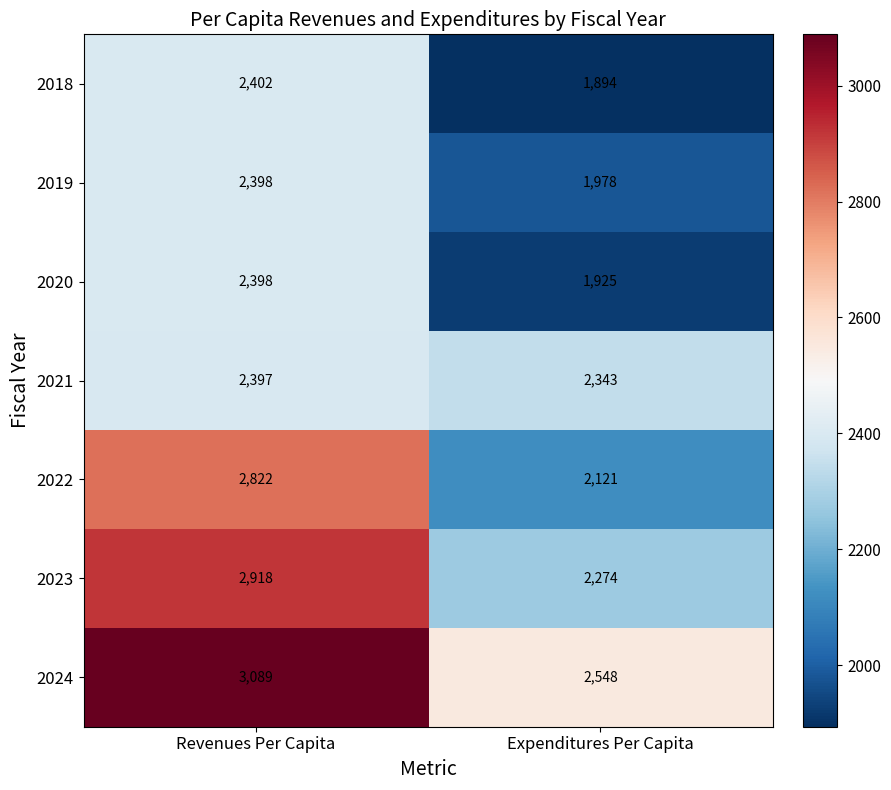

What is the difference between the highest and lowest values at Revenues Per Capita?

692